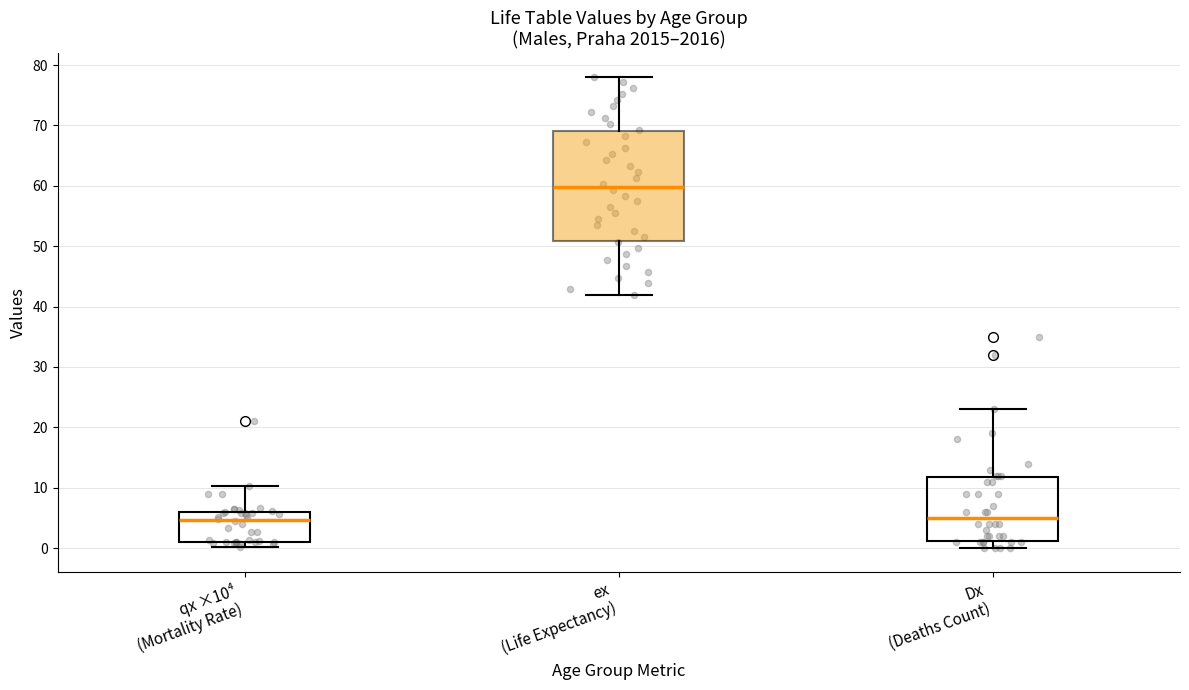

Reading left to right, transcribe this box plot: for each box, give where its median line is, the range the box spans, and where its two whiskers end, as read against the y-axis. The values are not printed on the chart, so give them approximately, as read against the axis.

qx ×10⁴ (Mortality Rate): median 5, box 1 to 6, whiskers 0 to 10
ex (Life Expectancy): median 60, box 51 to 69, whiskers 42 to 78
Dx (Deaths Count): median 5, box 1 to 12, whiskers 0 to 23